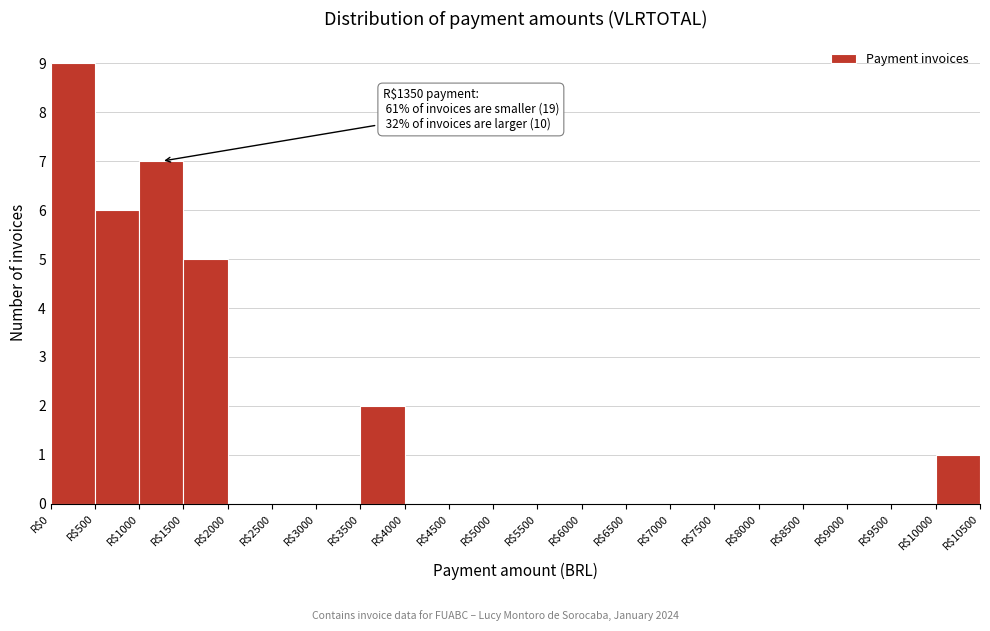

Which range on the x-axis has the tallest bar?

0 to 500